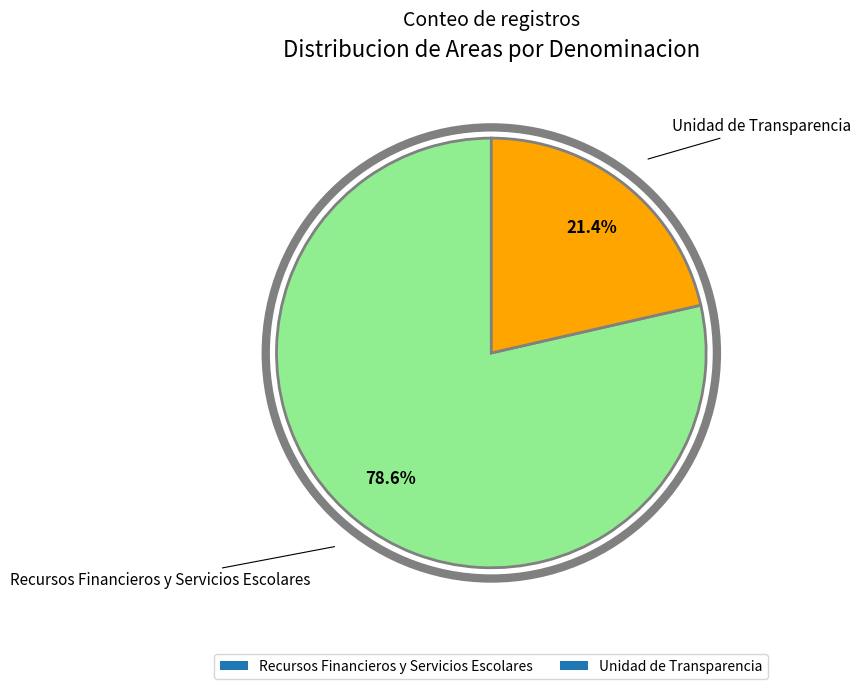

The Recursos Financieros y Servicios Escolares slice represents 79% of the pie. True or false?

True